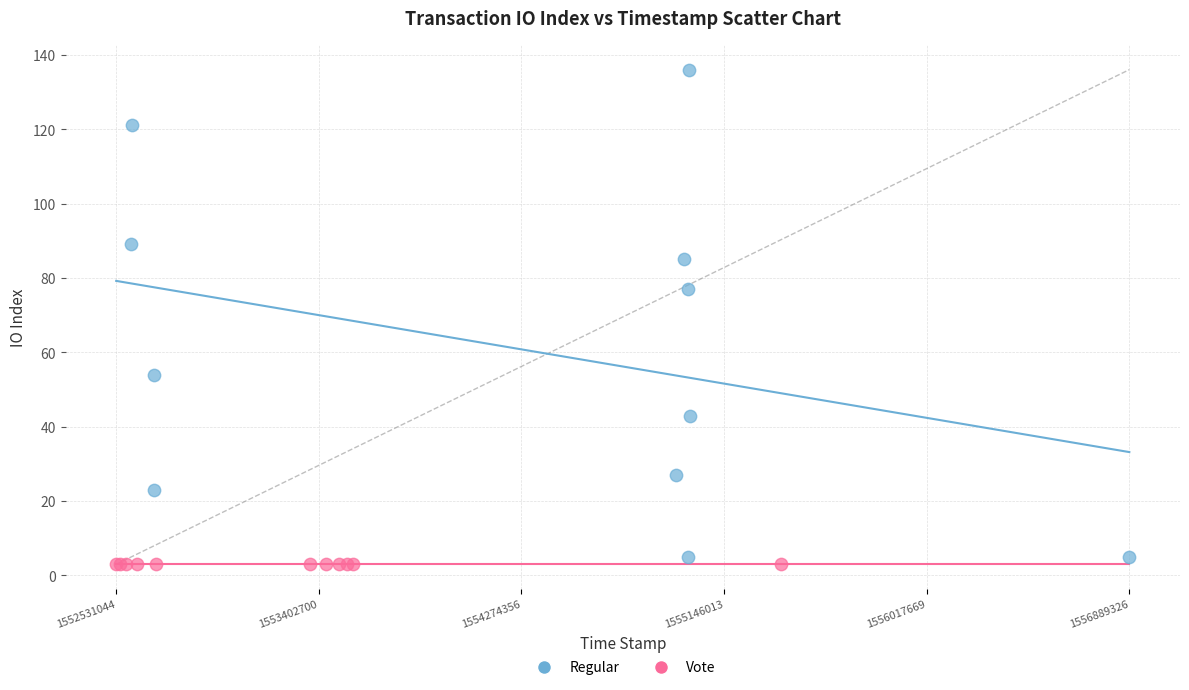

Which series reaches the maximum Y coordinate?

Regular